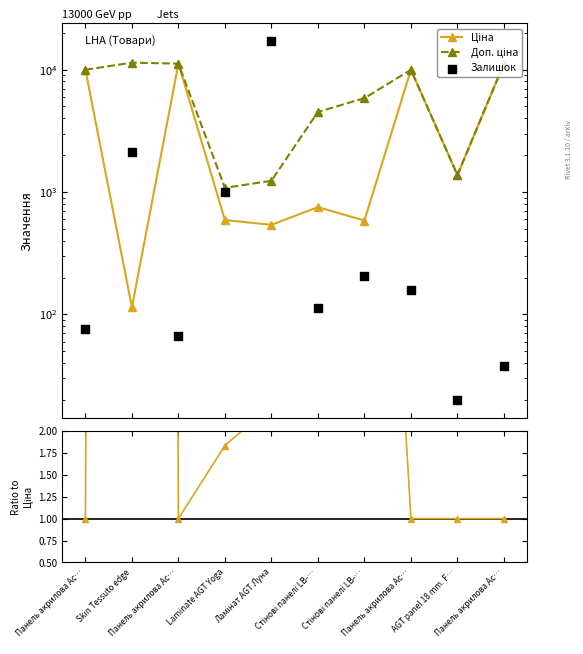

Which series has the largest total across all categories?

Доп. ціна